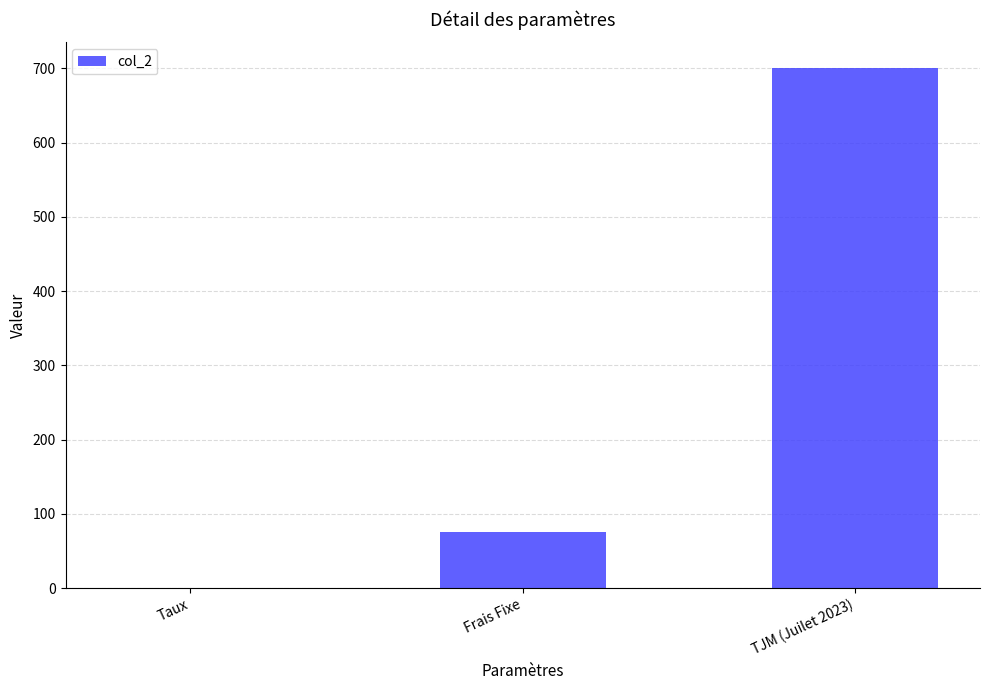

What is the average value?

258.4